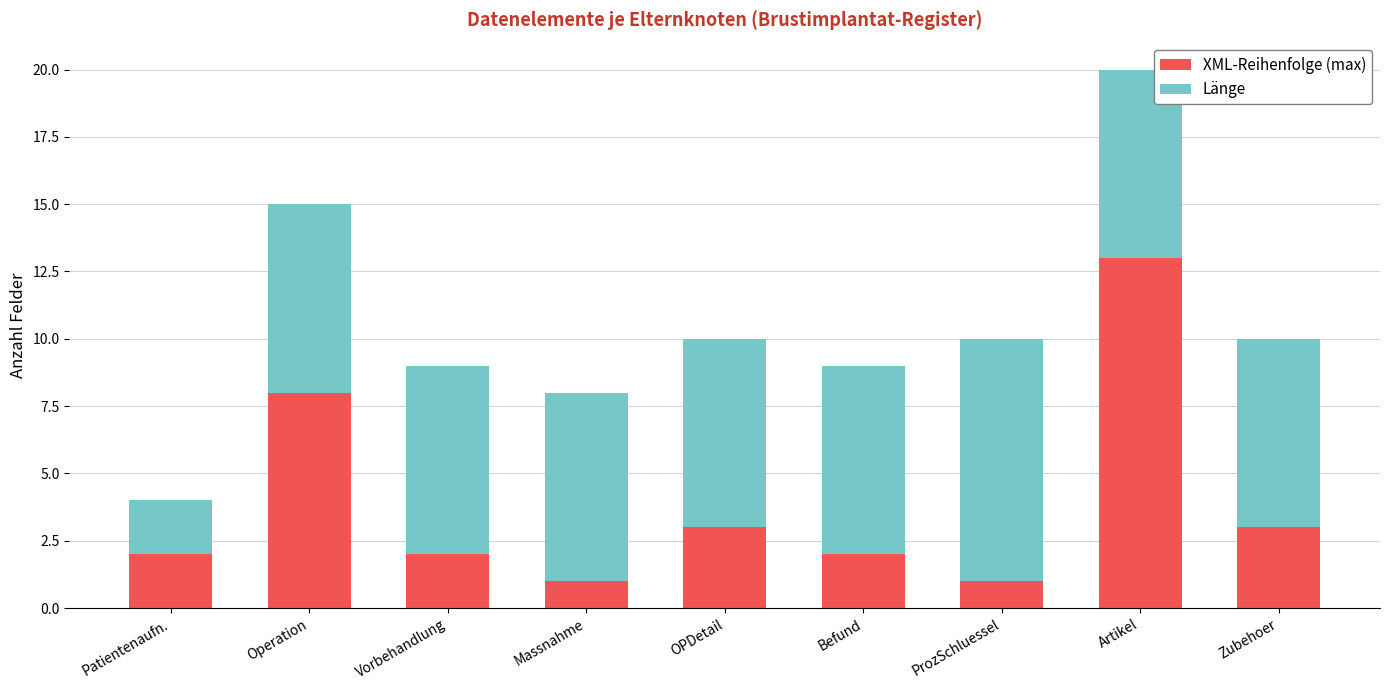

Are the bars grouped side by side (vs. stacked)?

No